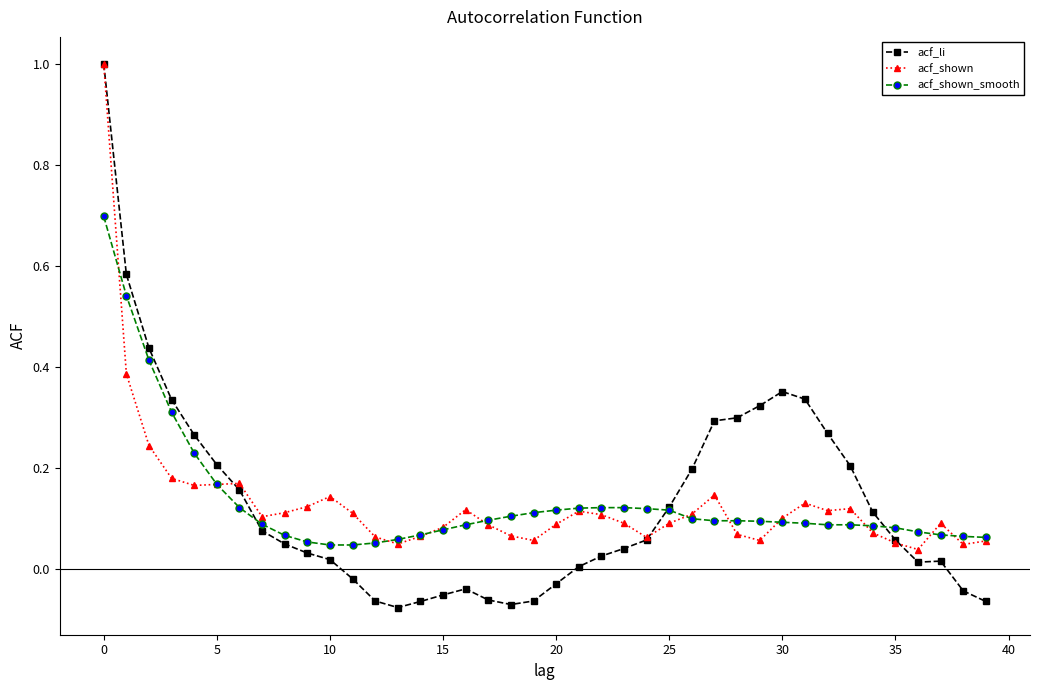

Which series has the widest spread of values?

acf_li